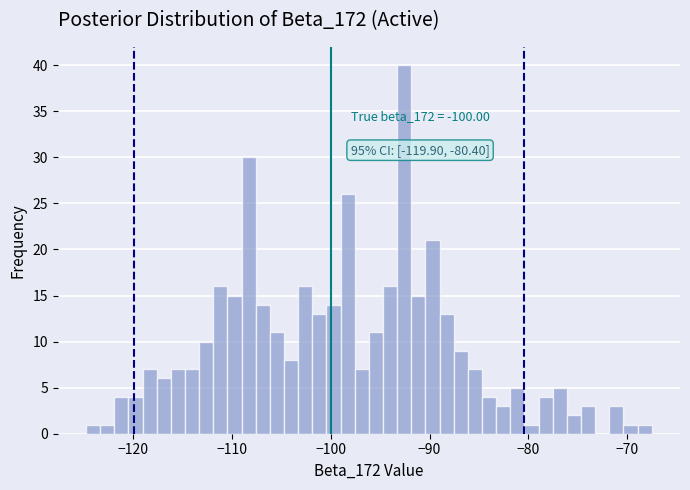

Around what value on the x-axis is the tallest bar? Give the approximate position of its centre, as read against the axis.

-93